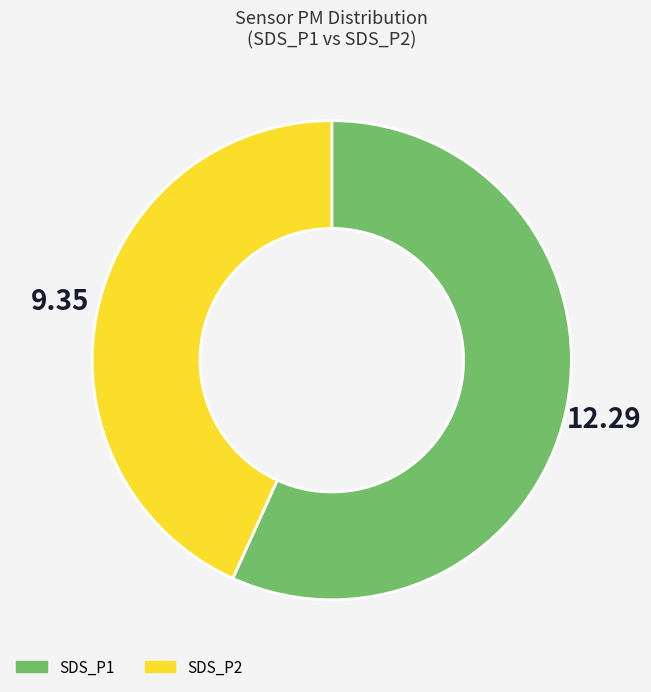

Rank the categories by value from highest to lowest.

SDS_P1, SDS_P2